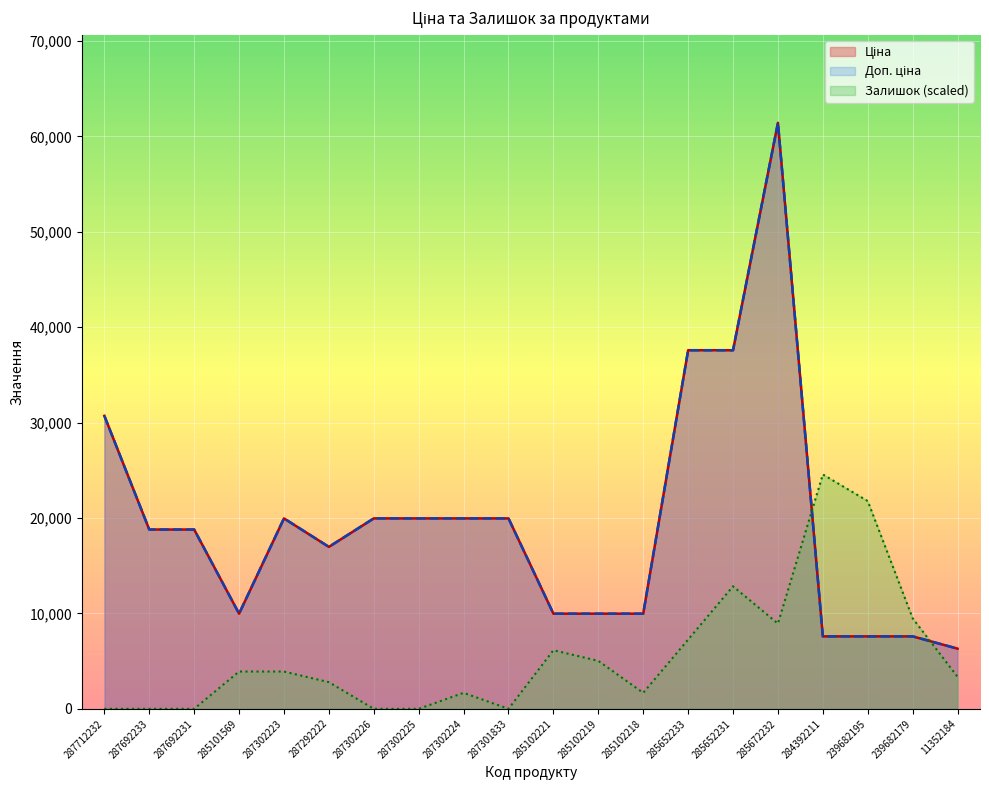

True or false: Доп. ціна and Ціна intersect in this chart.

False